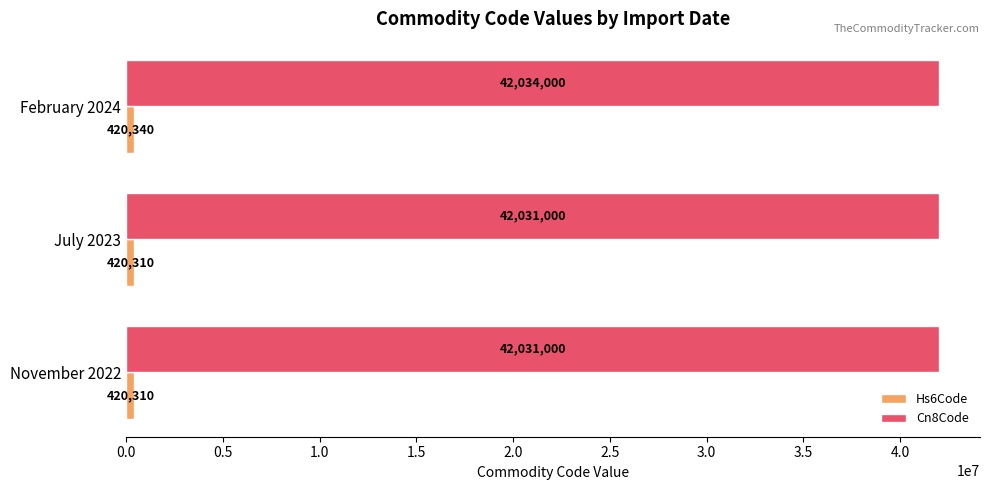

What is the lowest value of the Cn8Code series?

42031000